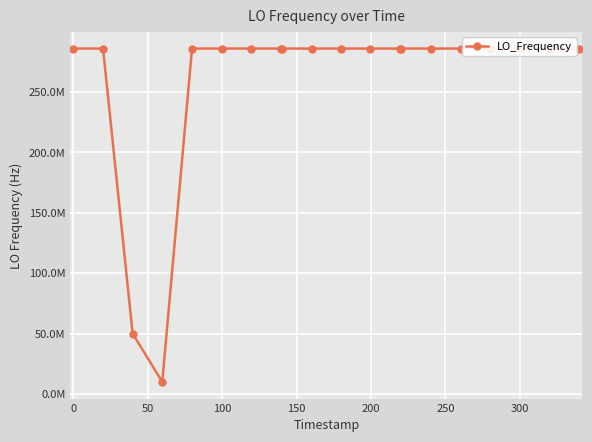

What is the minimum value shown in the chart?

9999984.2